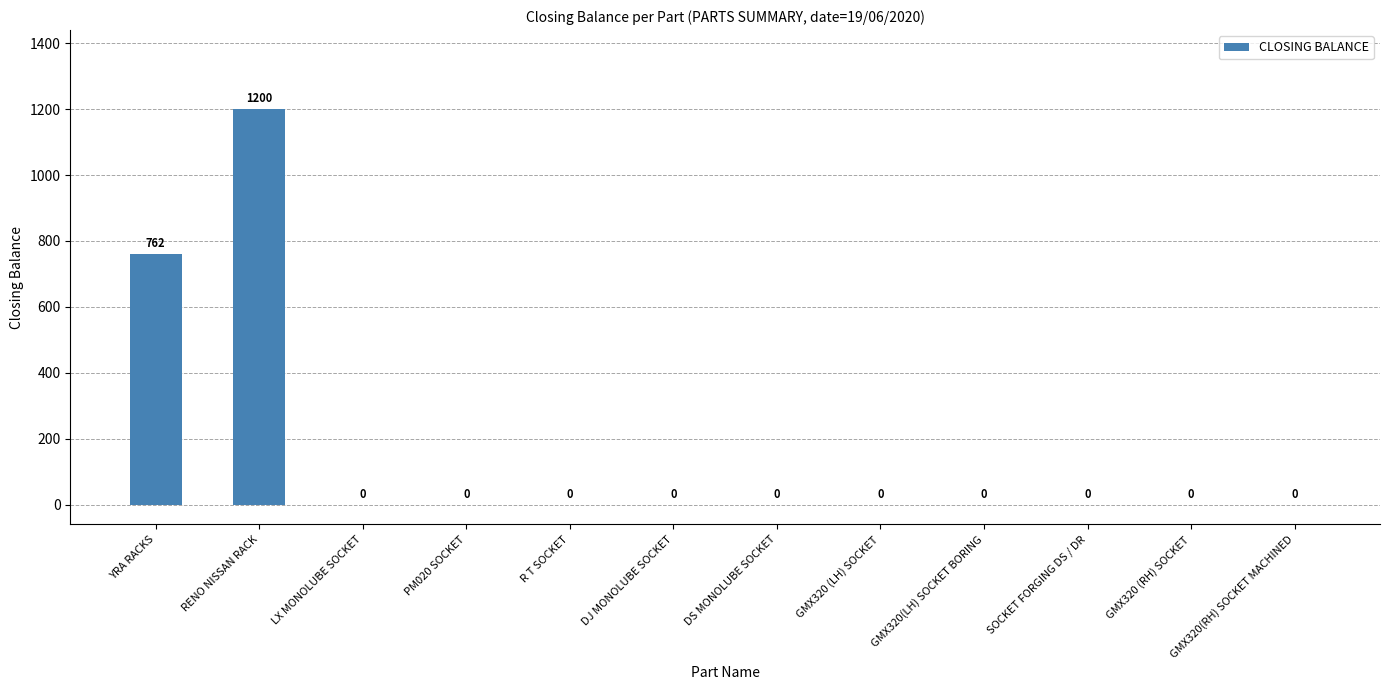

Where is the data nearest to the value 600?

YRA RACKS